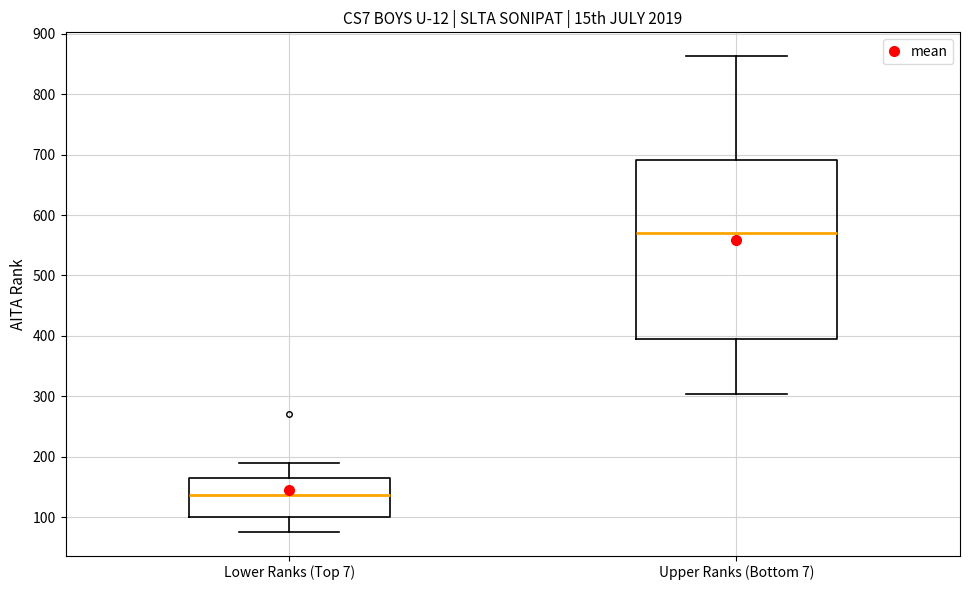

Reading left to right, transcribe this box plot: for each box, give where its median line is, the range the box spans, and where its two whiskers end, as read against the y-axis. The values are not printed on the chart, so give them approximately, as read against the axis.

Lower Ranks (Top 7): median 140, box 100 to 170, whiskers 80 to 190
Upper Ranks (Bottom 7): median 570, box 400 to 690, whiskers 300 to 860